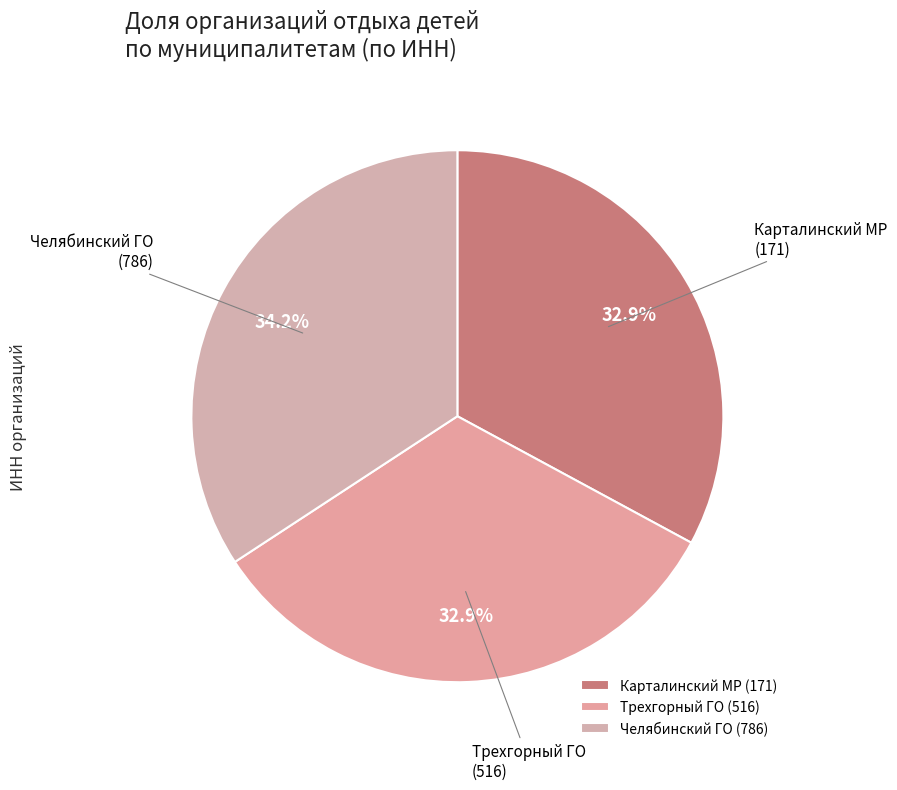

Which slice is the largest?

Челябинский ГО (786)